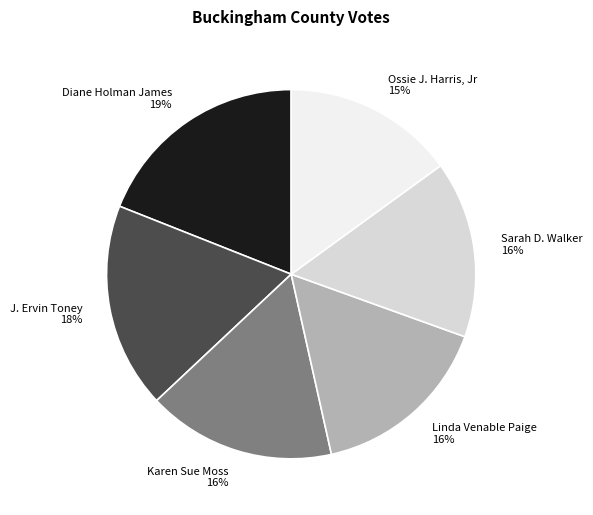

Which category has the biggest portion of the pie?

Diane Holman James